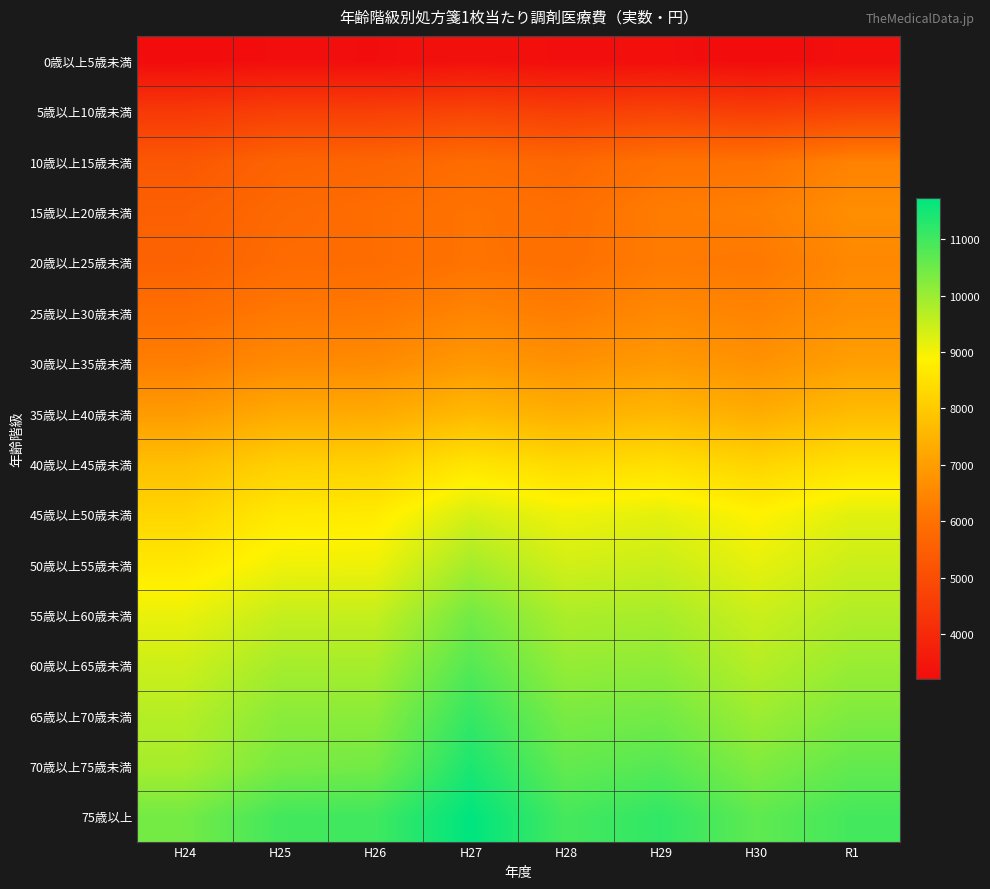

How many series are shown in this chart?

16